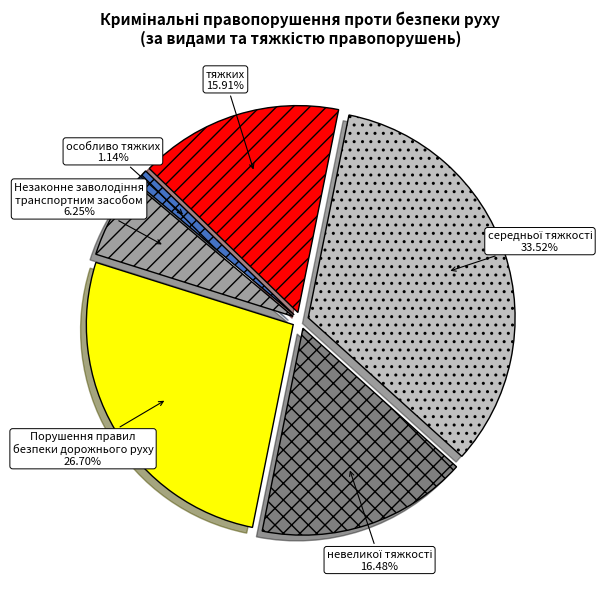

Do тяжких and особливо тяжких together represent more than half of the pie?

No